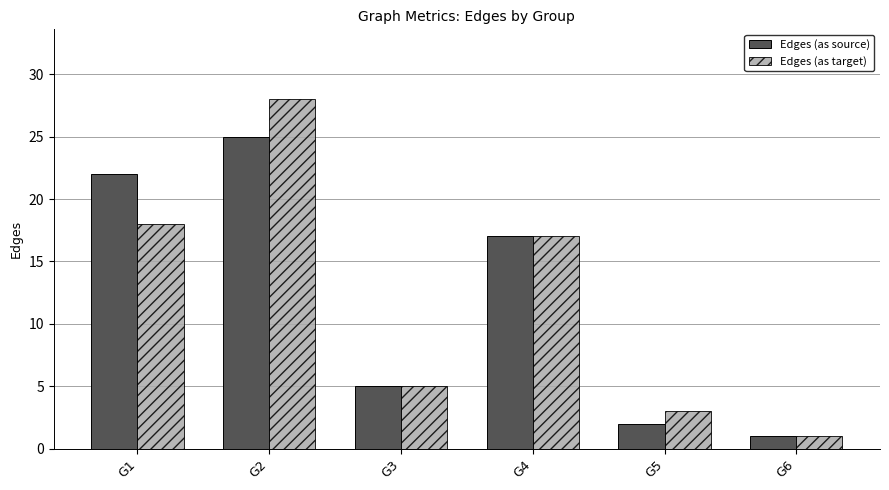

Which category has the highest value in the Edges (as source) series?

G2